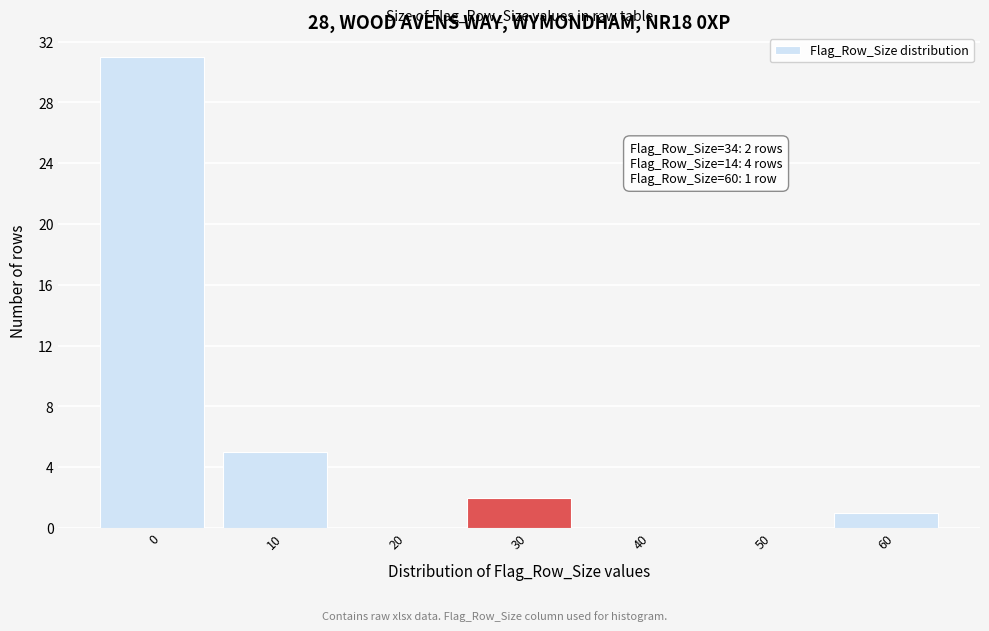

Reading left to right, list all the values displayed in this chart.

0=31	10=5	20=0	30=2	40=0	50=0	60=1